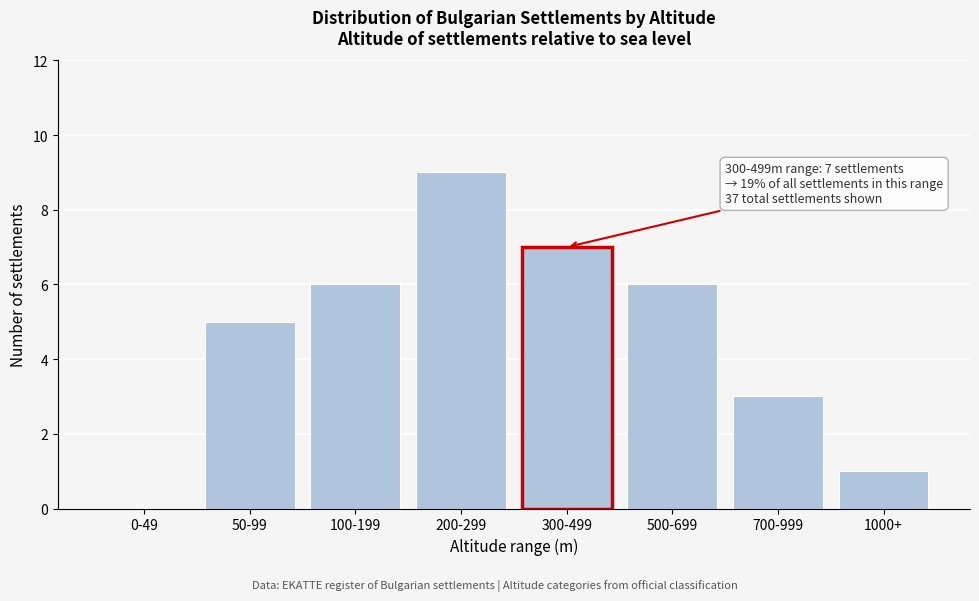

Reading right to left, transcribe all the data shown in this chart.

1000+=1	700-999=3	500-699=6	300-499=7	200-299=9	100-199=6	50-99=5	0-49=0